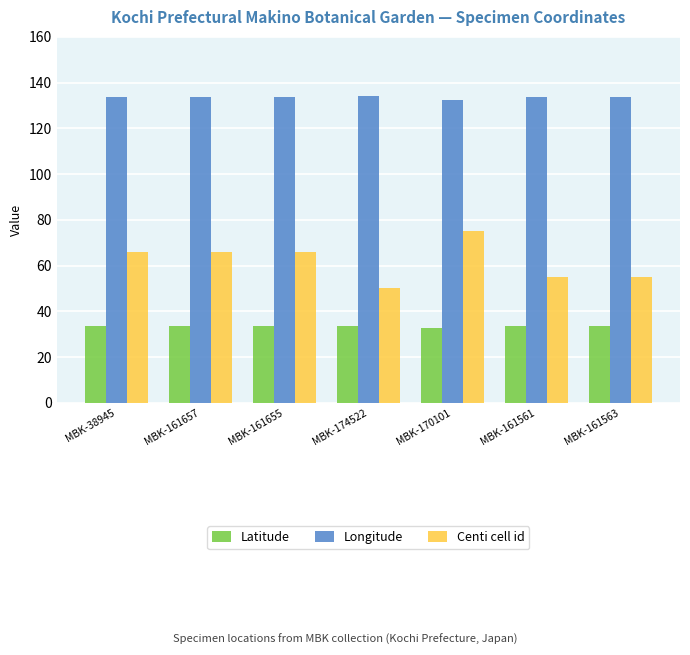

What is the label of the 5th bar from the right?

MBK-161655